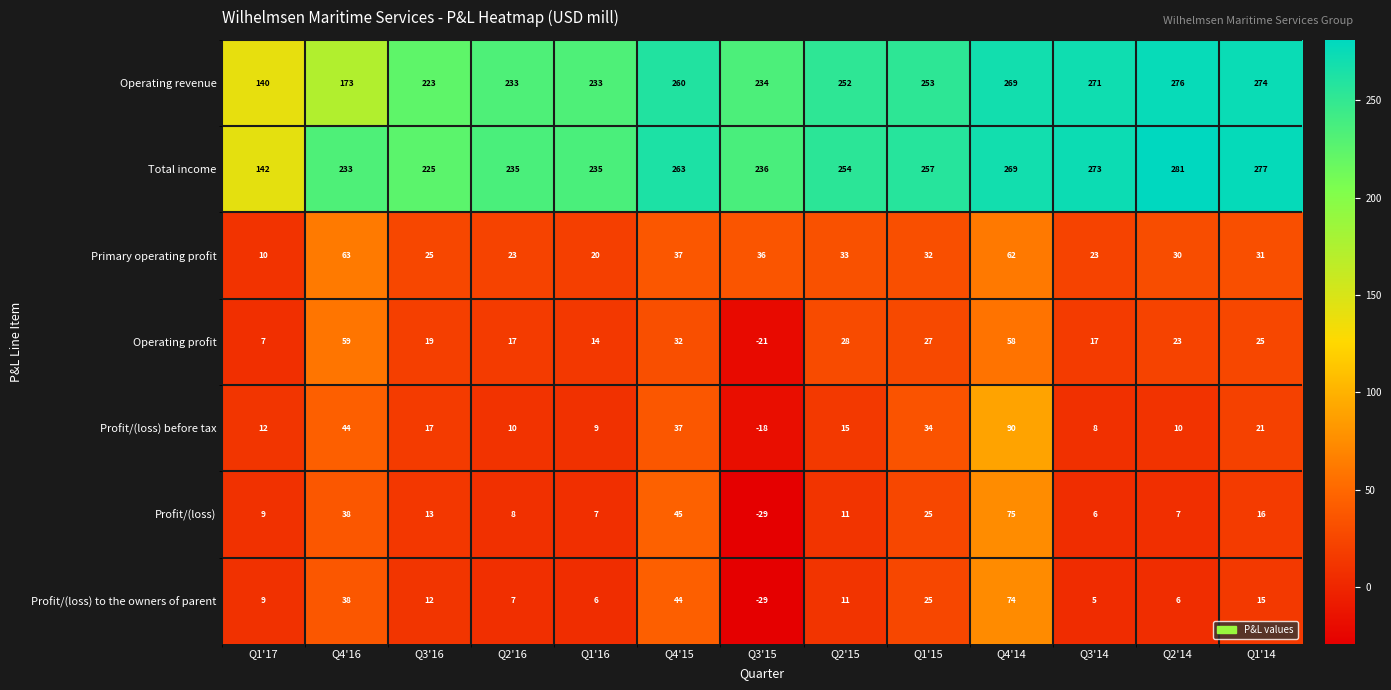

Between Q4'15 and Q4'14, which series saw the biggest shift?

Profit/(loss) before tax